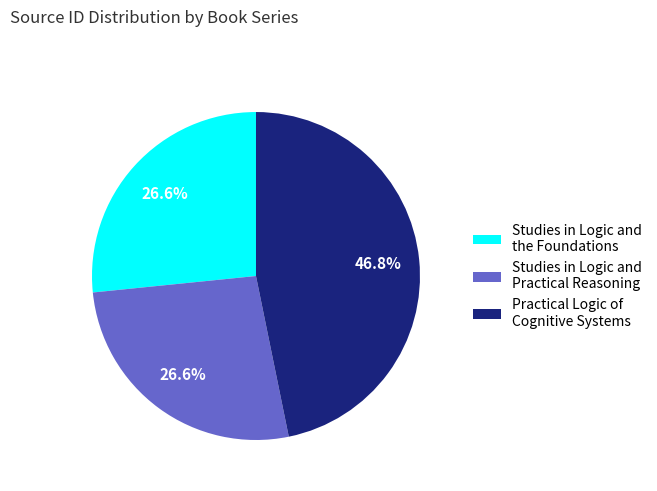

Do Studies in Logic and Practical Reasoning and Practical Logic of Cognitive Systems together represent more than half of the pie?

Yes